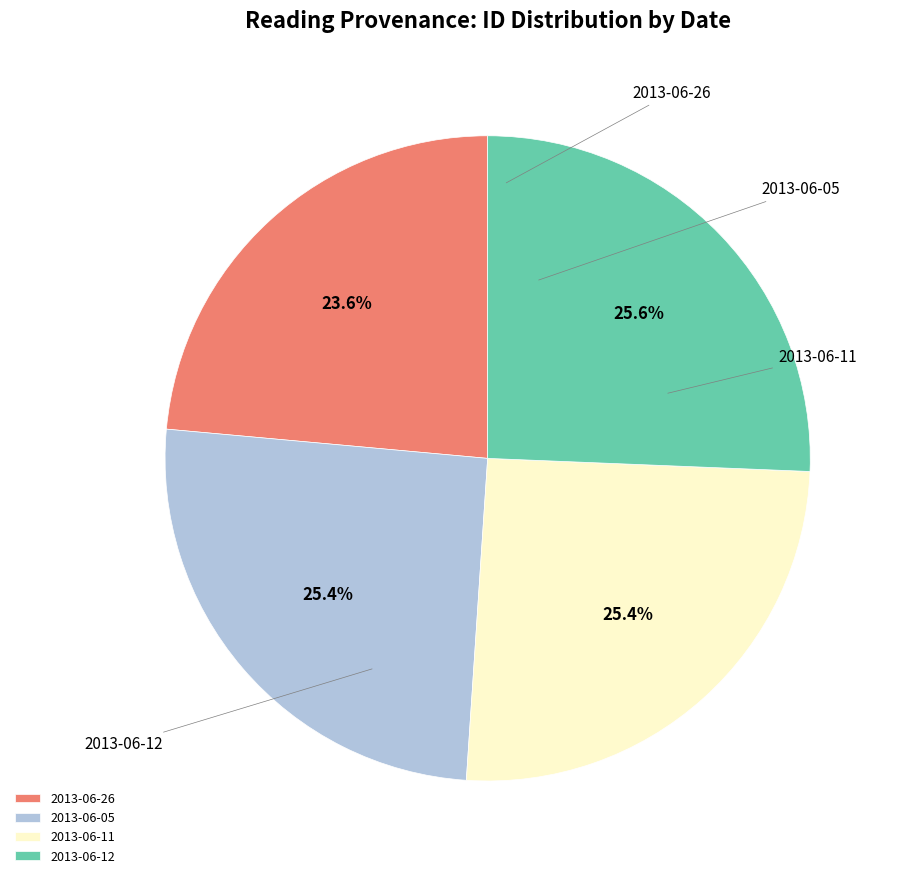

To the nearest percent, what portion does 2013-06-05 represent?

25%